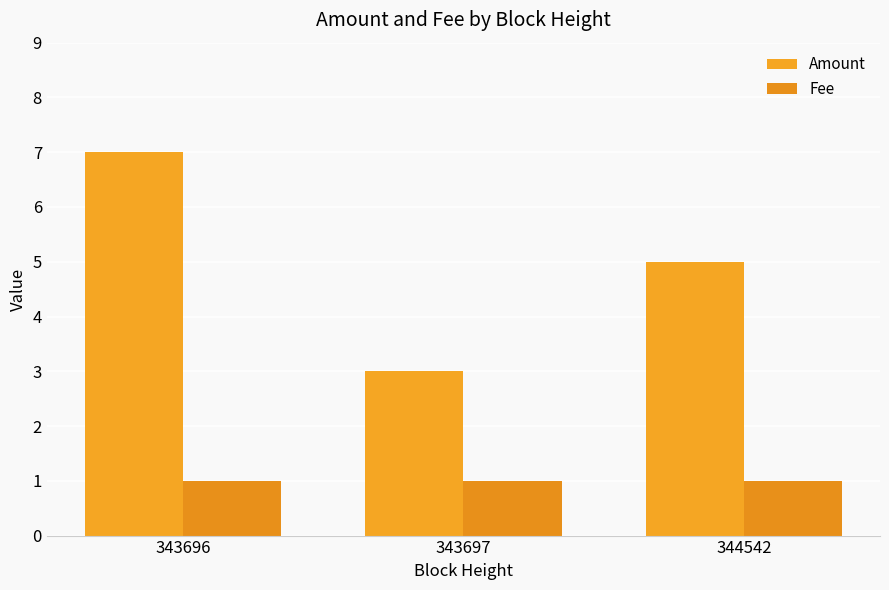

What is the maximum value for Fee?

1